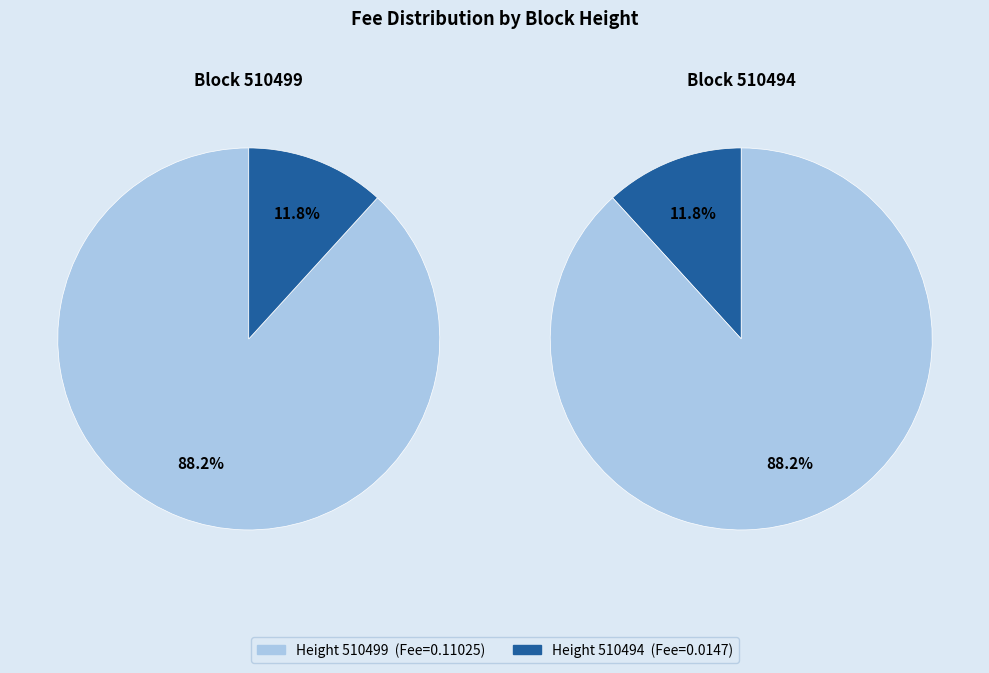

To the nearest percent, what is the average slice percentage?

50%